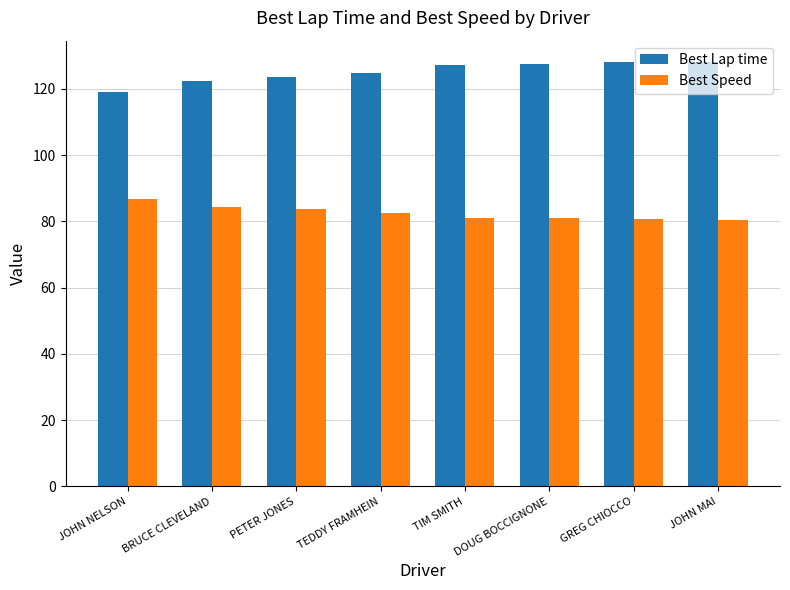

Which series has the largest total across all categories?

Best Lap time